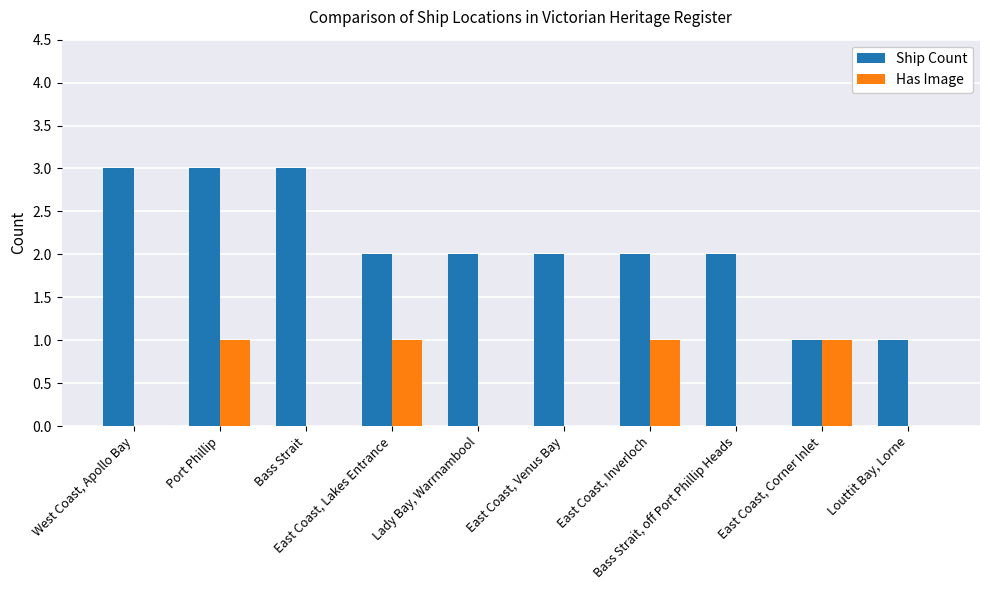

How many groups of bars are there?

10